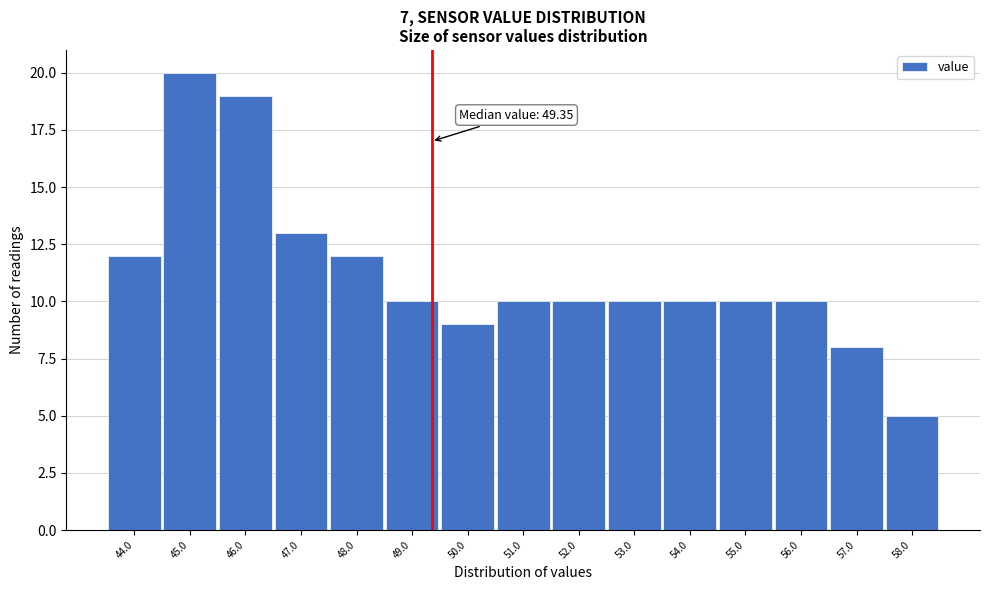

Over which range of the x-axis is the bar tallest?

44.5 to 45.5